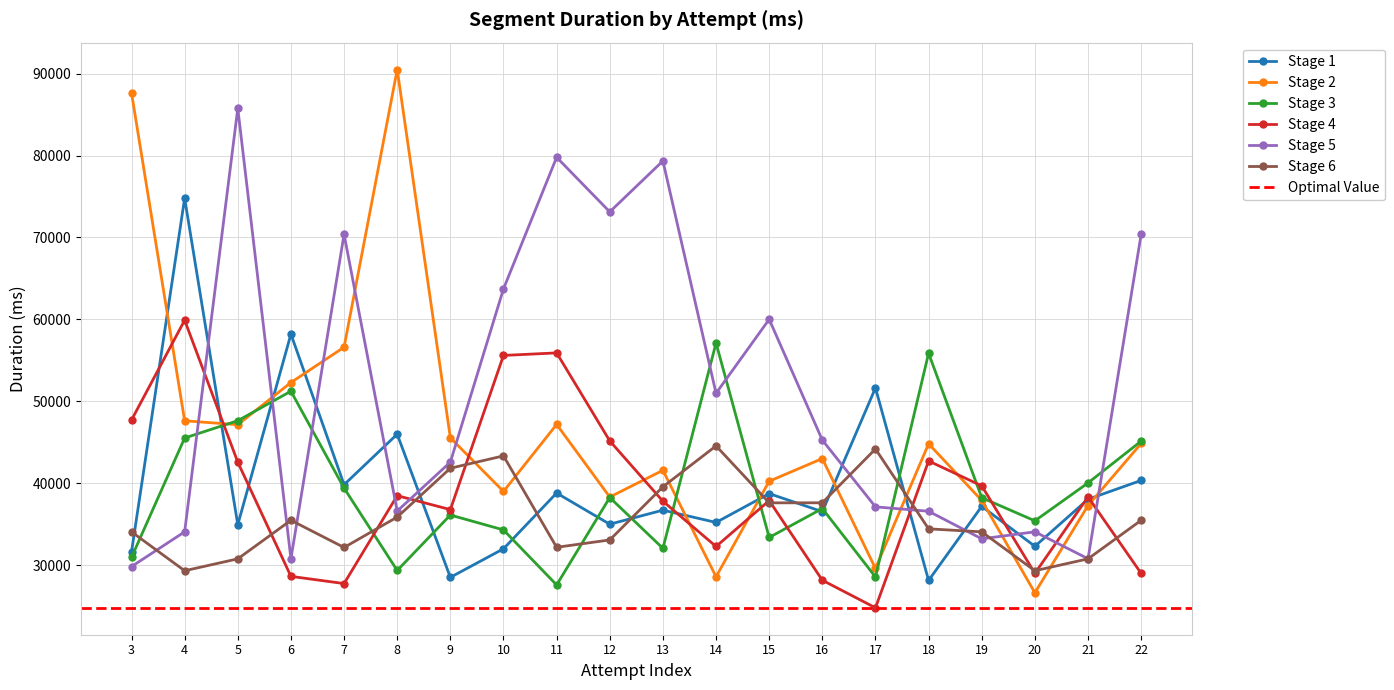

In Stage 6, how many points are higher than both neighbors (excluding endpoints)?

4